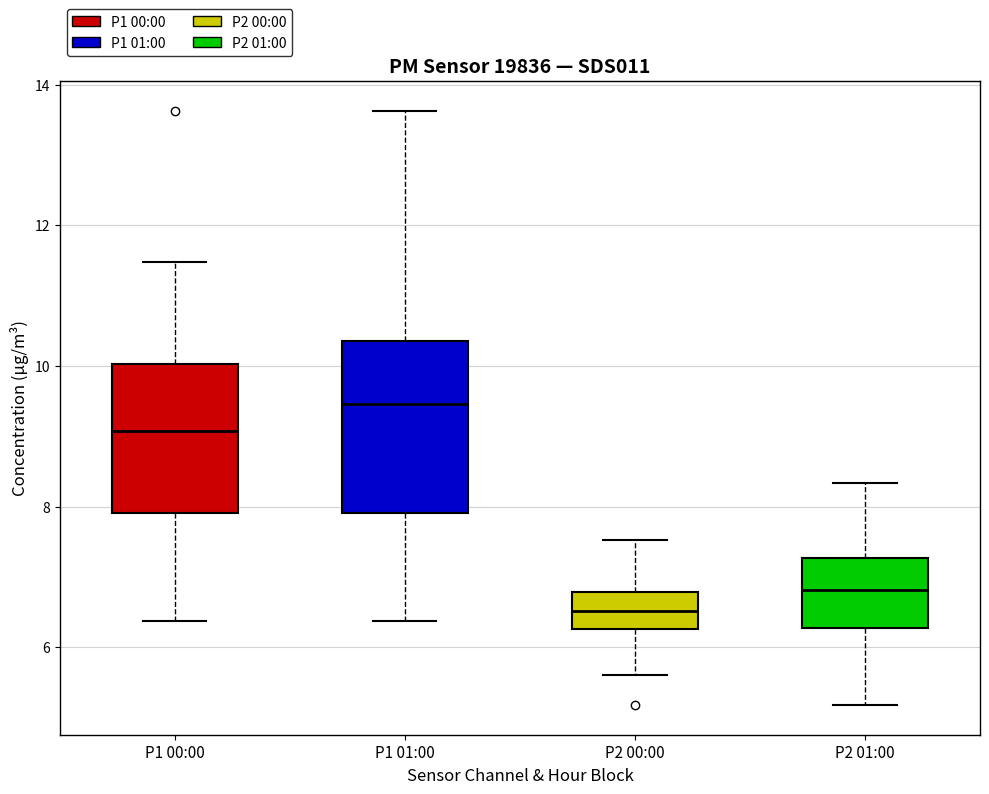

Comparing the boxes themselves (not the whiskers), which one is the tallest?

P1 01:00